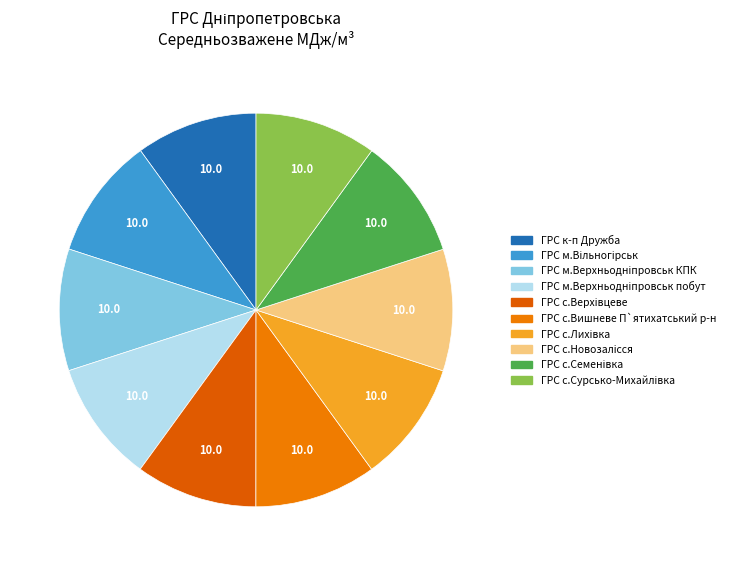

Between ГРС с.Сурсько-Михайлівка and ГРС м.Верхньодніпровськ побут, which is larger?

ГРС м.Верхньодніпровськ побут